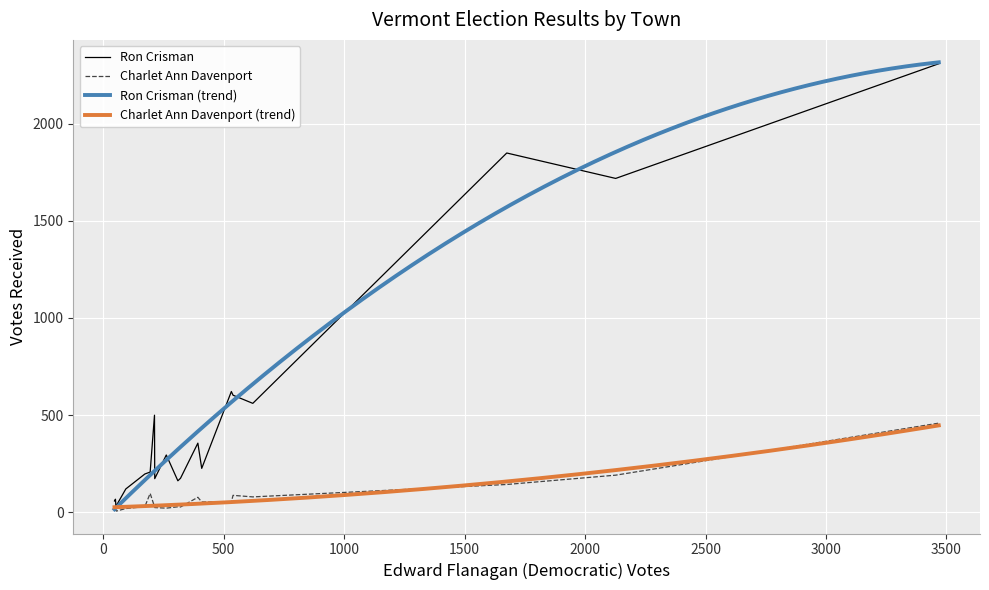

How many values in the Edward Flanagan series exceed 310?

9